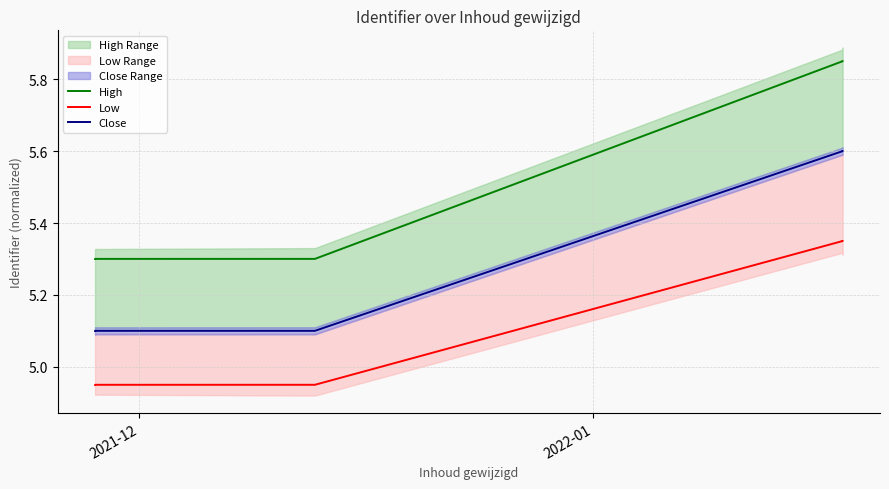

Is the value of Close at 2021-12 greater than the value of Low at 12?

Yes